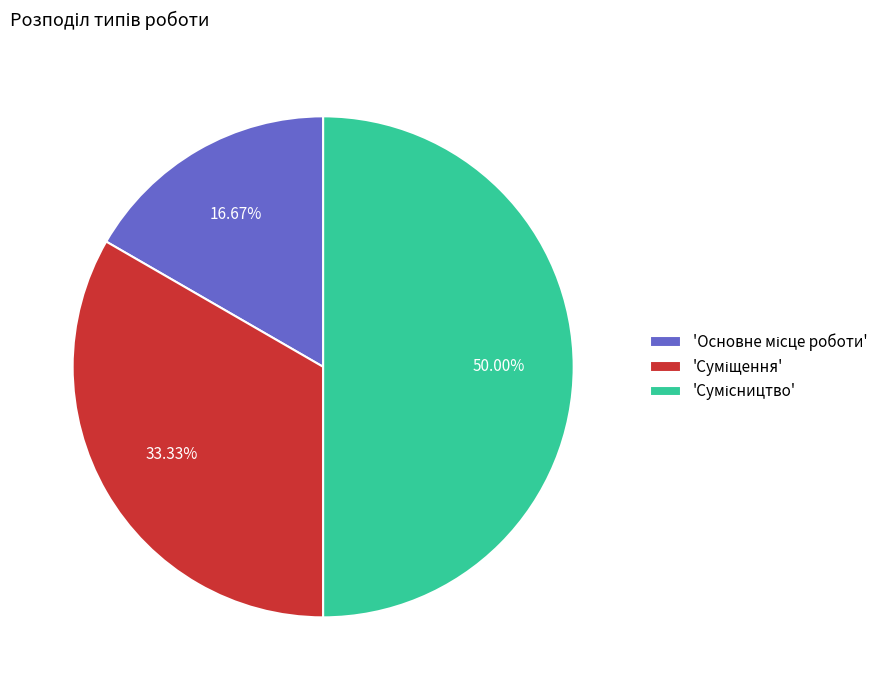

Rank the categories by value from lowest to highest.

Основне місце роботи, Суміщення, Сумісництво